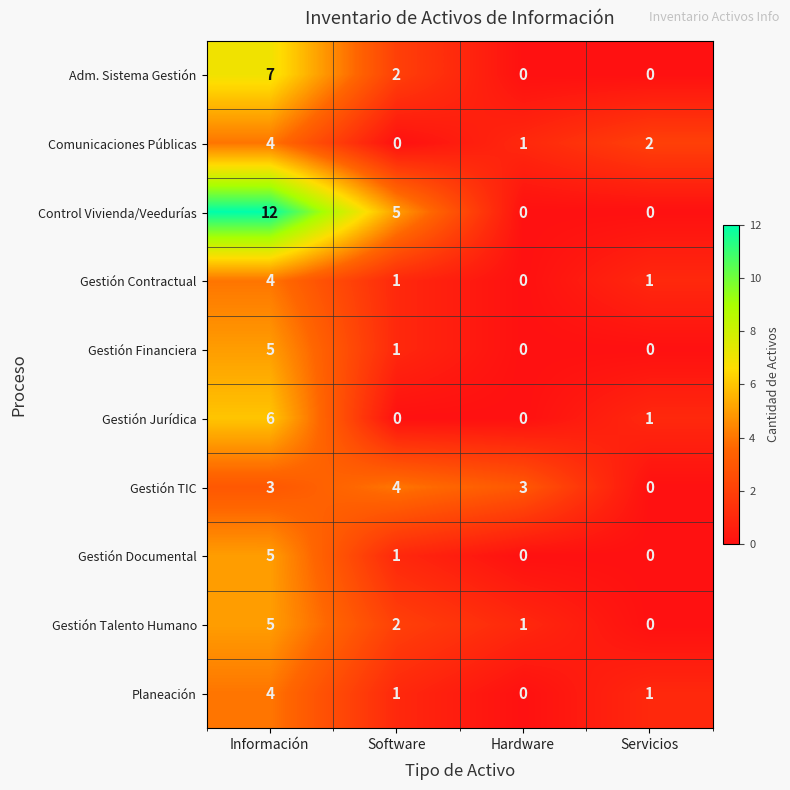

At which label is Gestión Talento Humano closest to 2?

Software